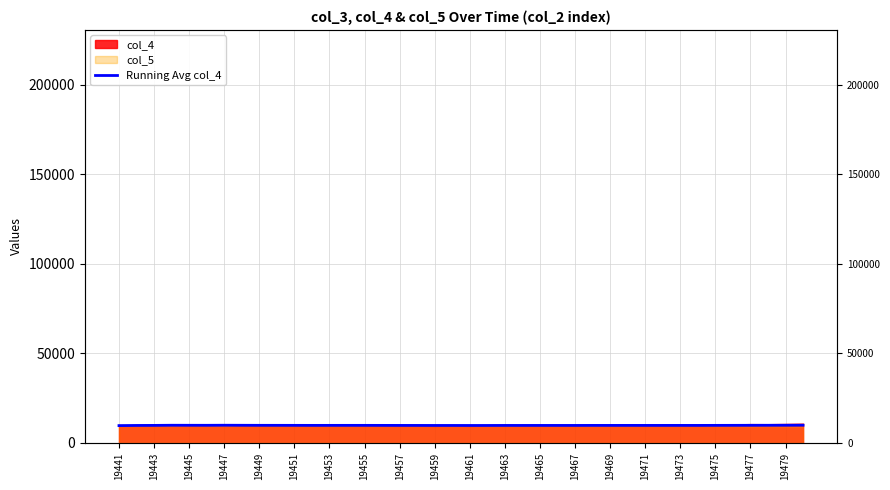

Reading right to left, list all the values displayed in this chart.

9883.6	9861.1	9841.9	9825.5	9806.6	9792.2	9774.1	9777.1	9775.7	9776.2	9779.8	9776.2	9776.2	9762.3	9765.8	9764.0	9760.1	9758.8	9743.5	9735.2	9750.0	9747.9	9765.1	9770.4	9785.6	9798.1	9800.6	9793.2	9787.7	9801.6	9813.0	9817.9	9841.4	9870.6	9829.8	9842.2	9858.0	9780.0	9752.5	9667.0